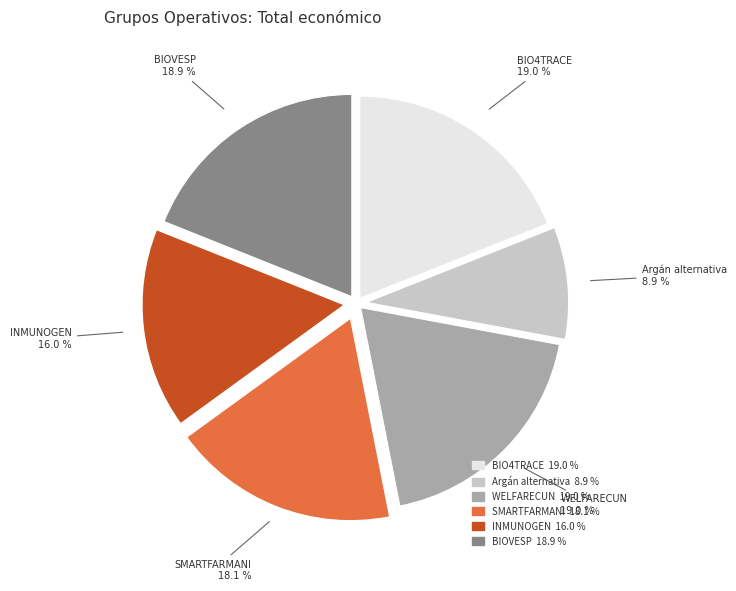

To the nearest percent, what portion does WELFARECUN represent?

19%